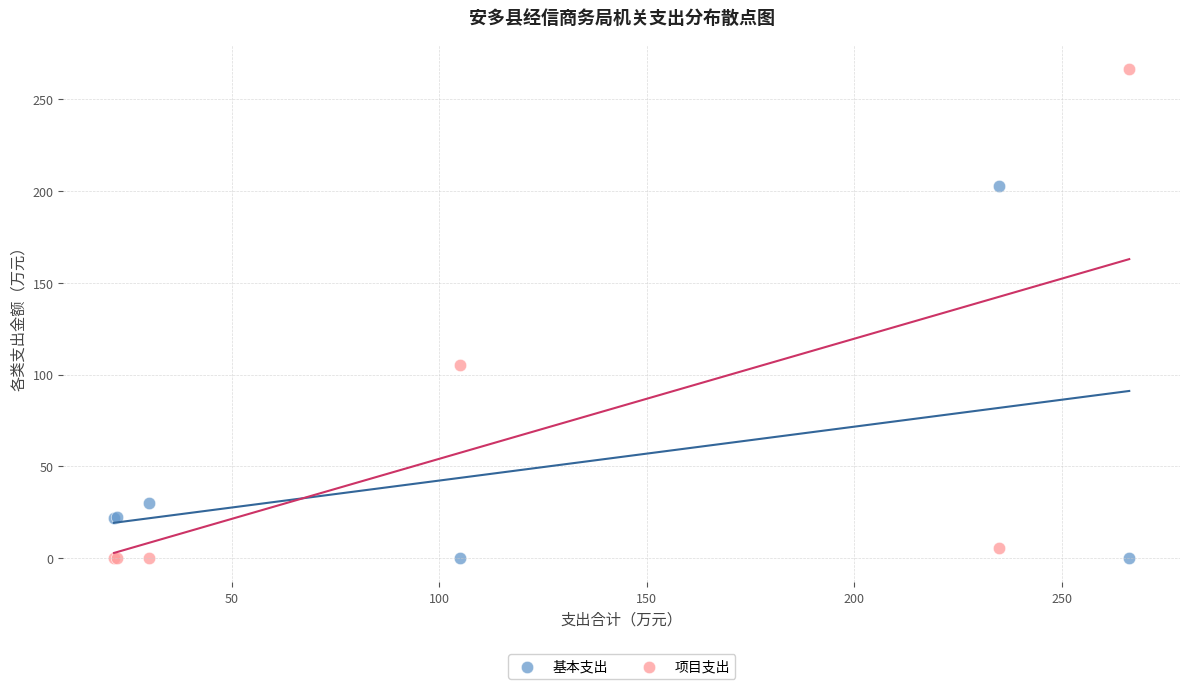

Which series reaches the maximum Y coordinate?

项目支出